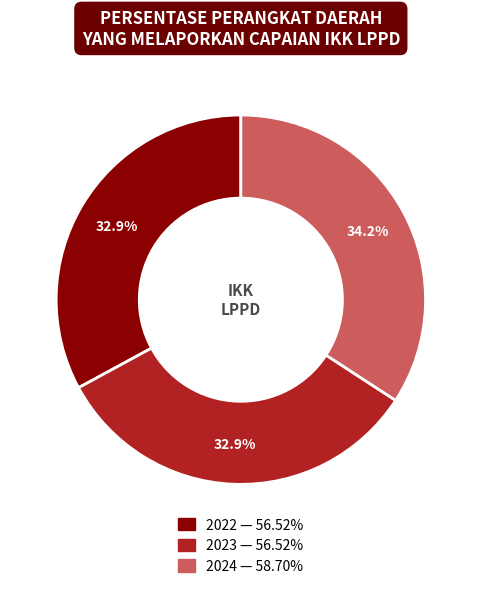

What percentage is NOT represented by 2024?

65.8%